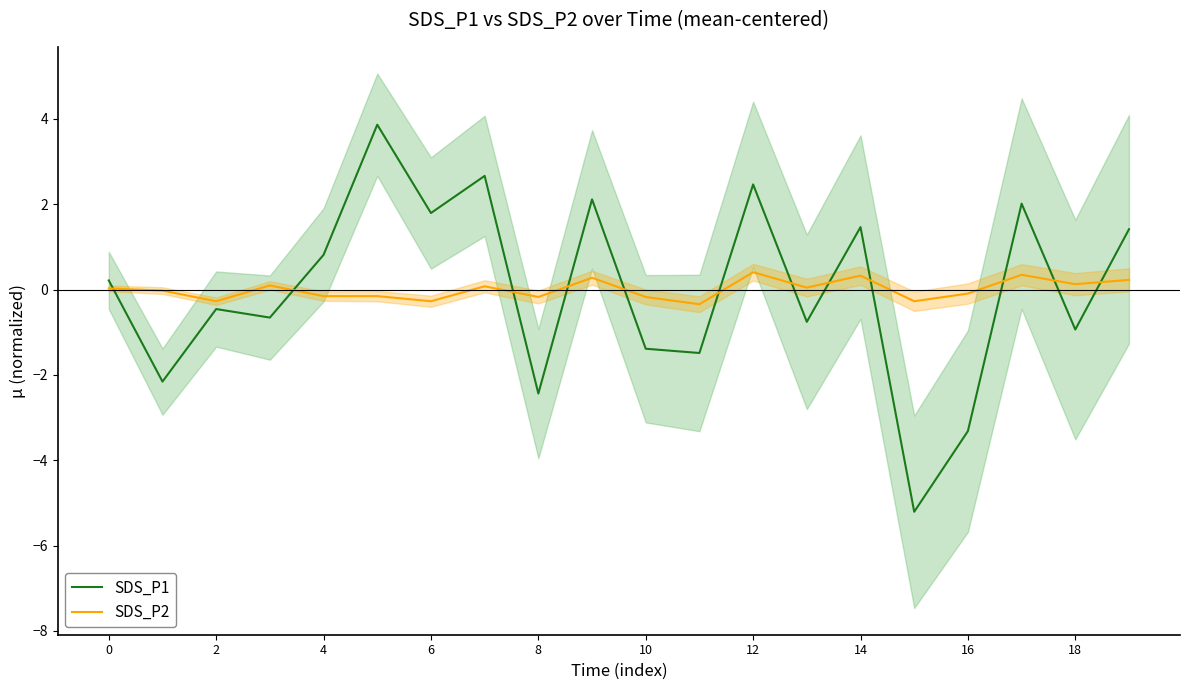

How many positive values does the SDS_P2 series have?

10